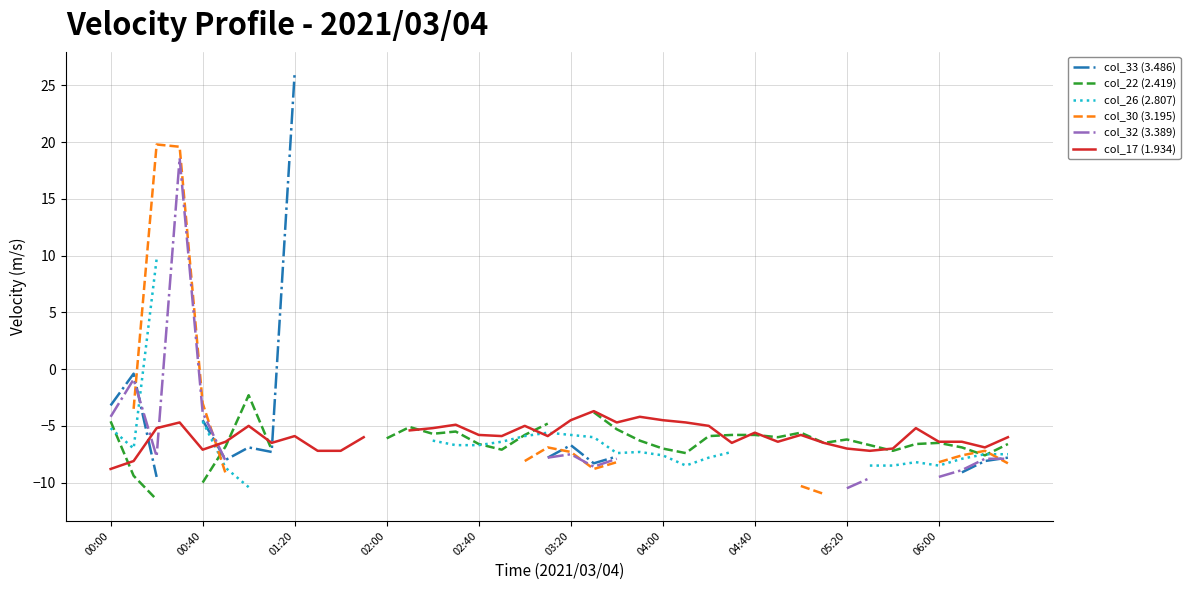

Between 21 and 39, which series saw the biggest shift?

col_22 (2.419)